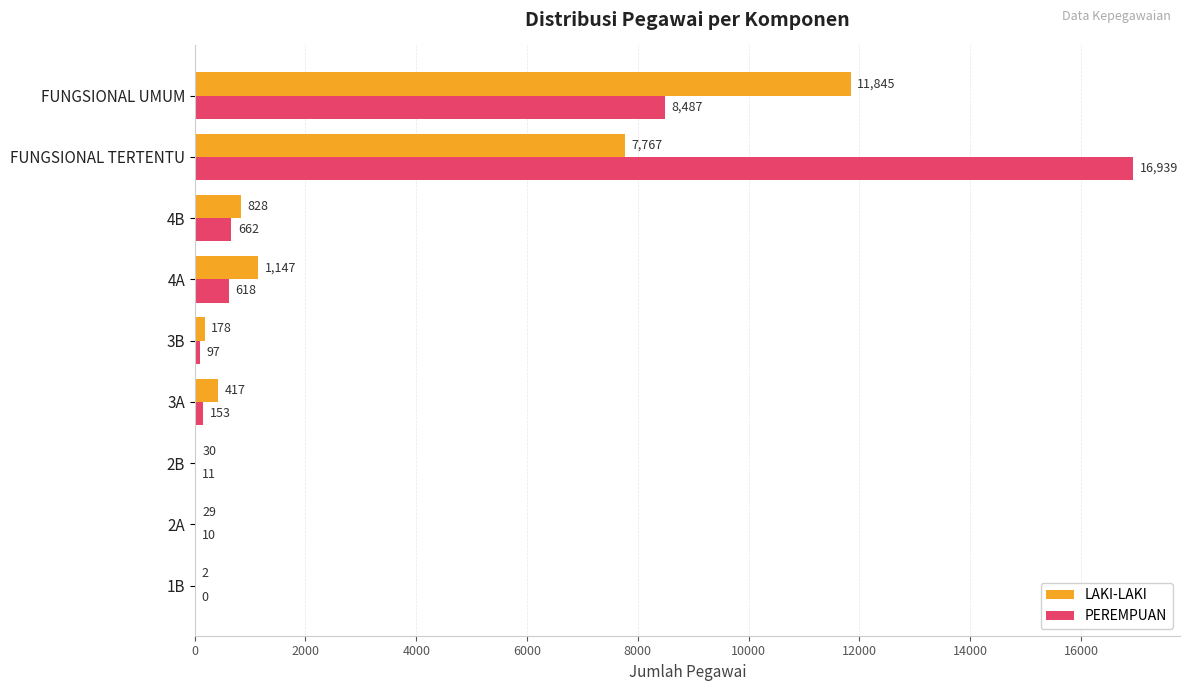

What is the sum of all PEREMPUAN values?

26977